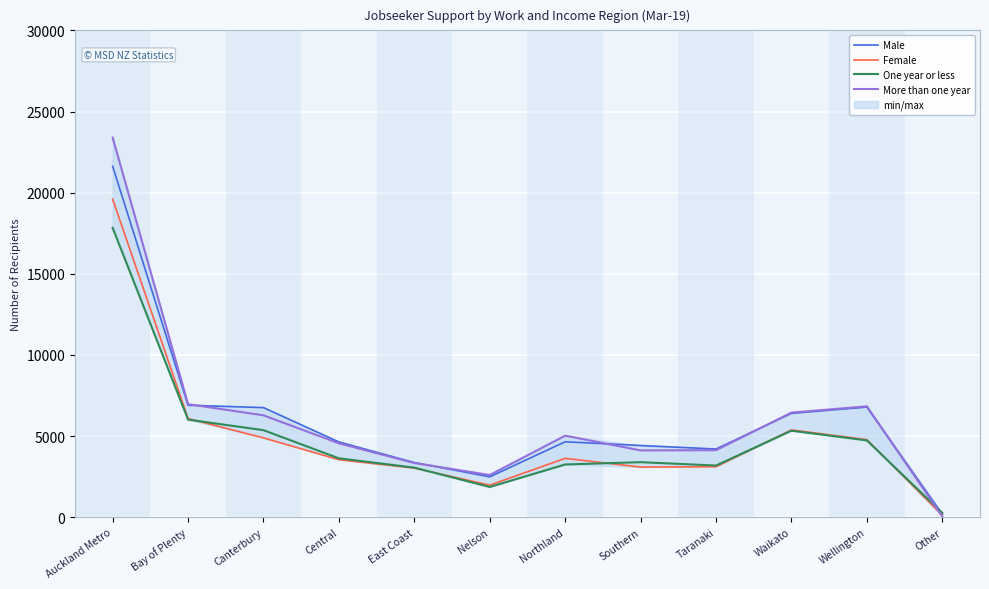

Which series has the largest total across all categories?

More than one year